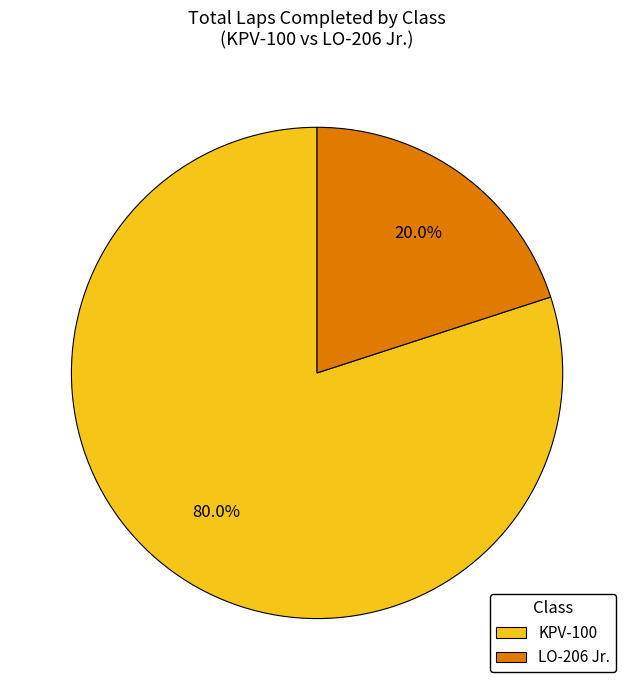

Do LO-206 Jr. and KPV-100 together represent more than half of the pie?

Yes